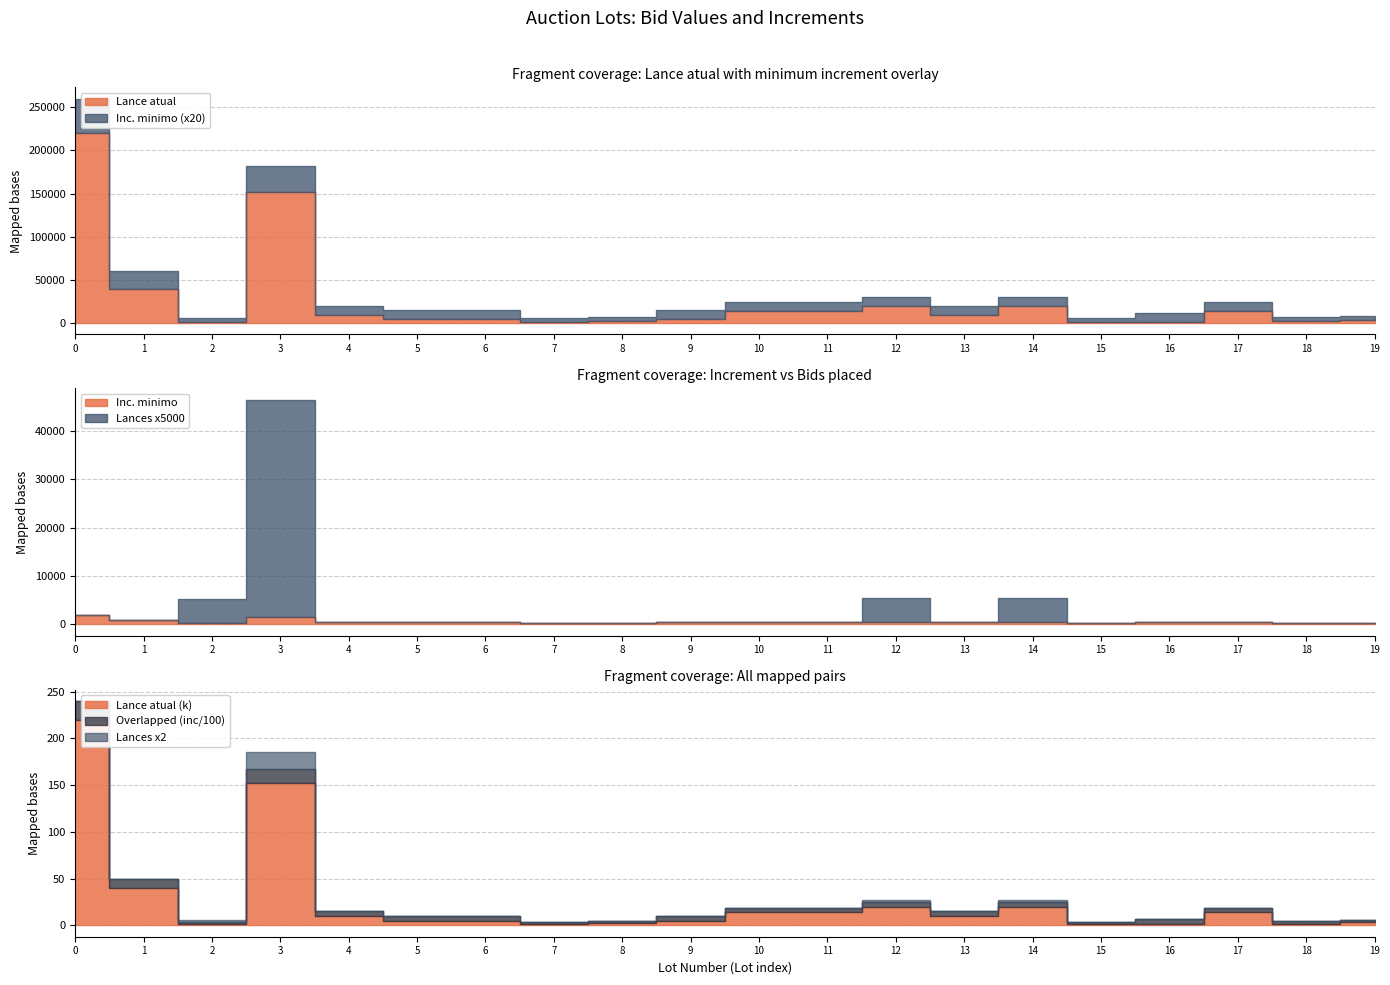

How many distinct data groups are displayed?

3